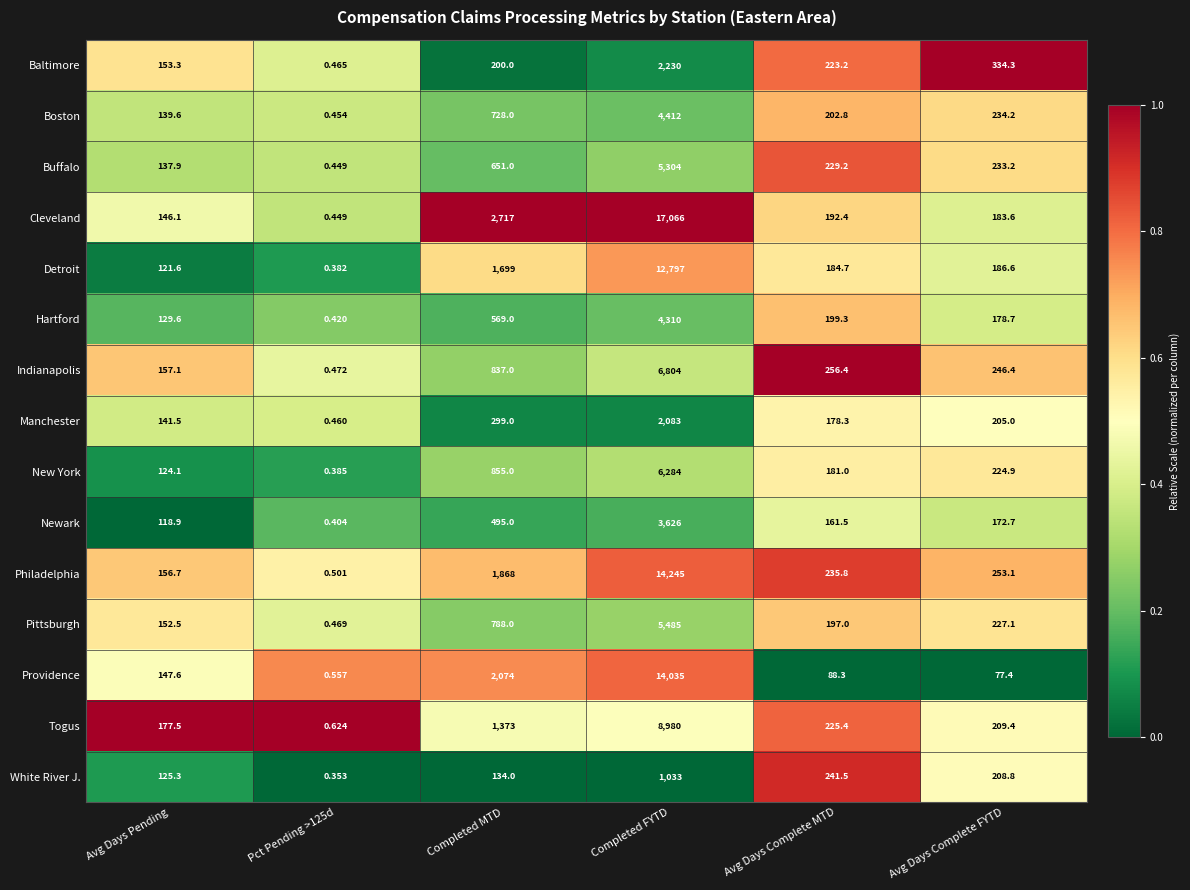

At which category is the sum across all series the highest?

Completed FYTD